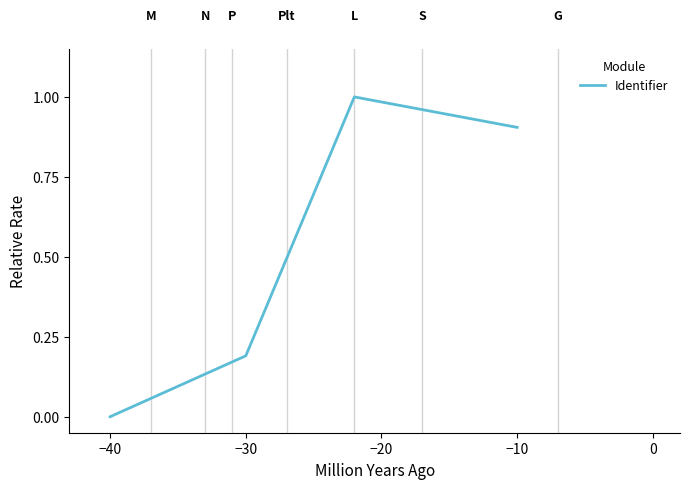

What is the greatest value displayed?

1.0